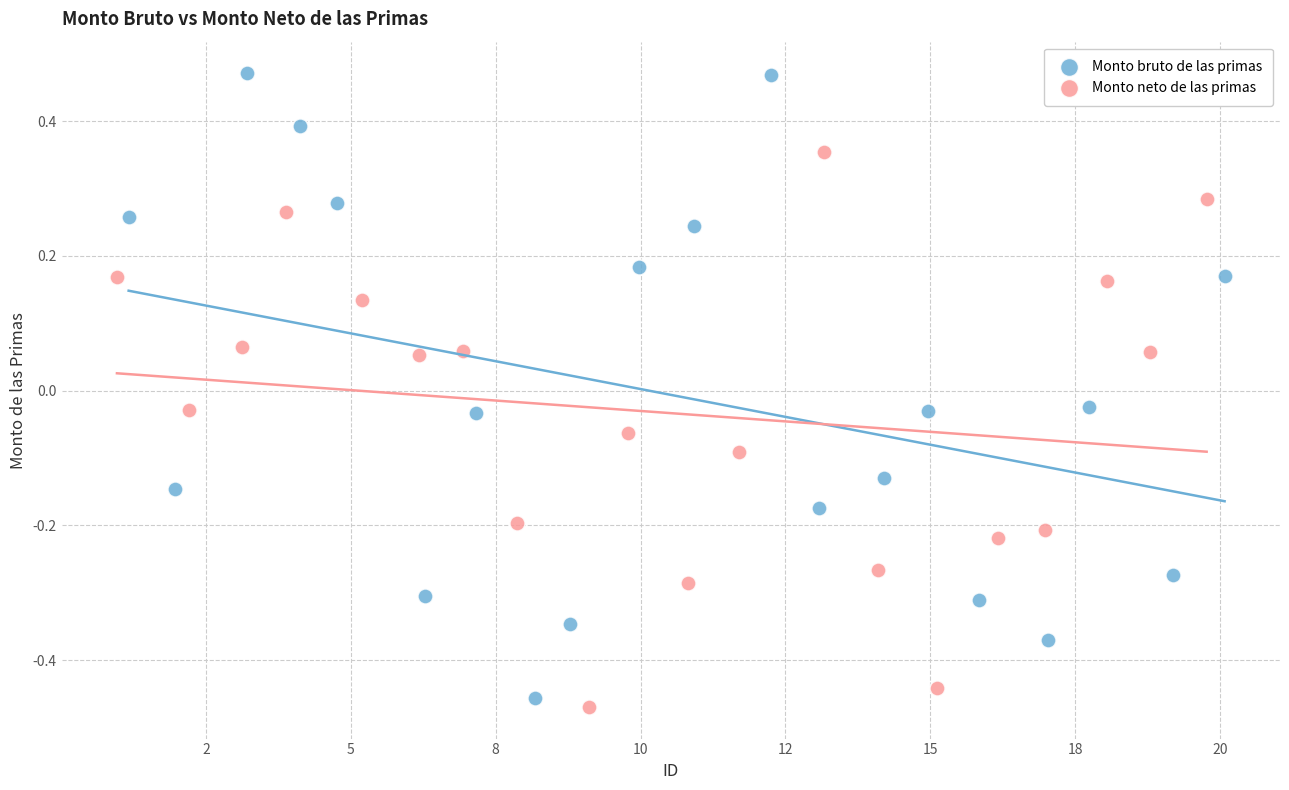

Which series contains the highest Y value?

Monto bruto de las primas